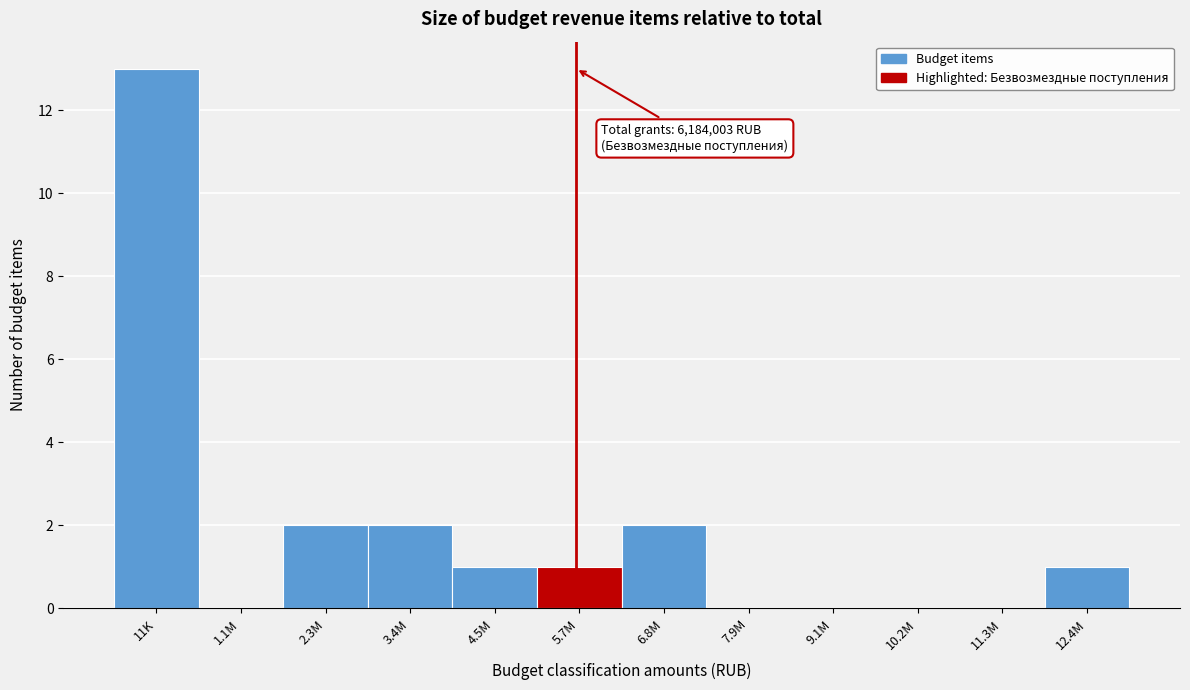

Reading left to right, what are all the values shown in this chart?

11K=13	1.1M=0	2.3M=2	3.4M=2	4.5M=1	5.7M=1	6.8M=2	7.9M=0	9.1M=0	10.2M=0	11.3M=0	12.4M=1